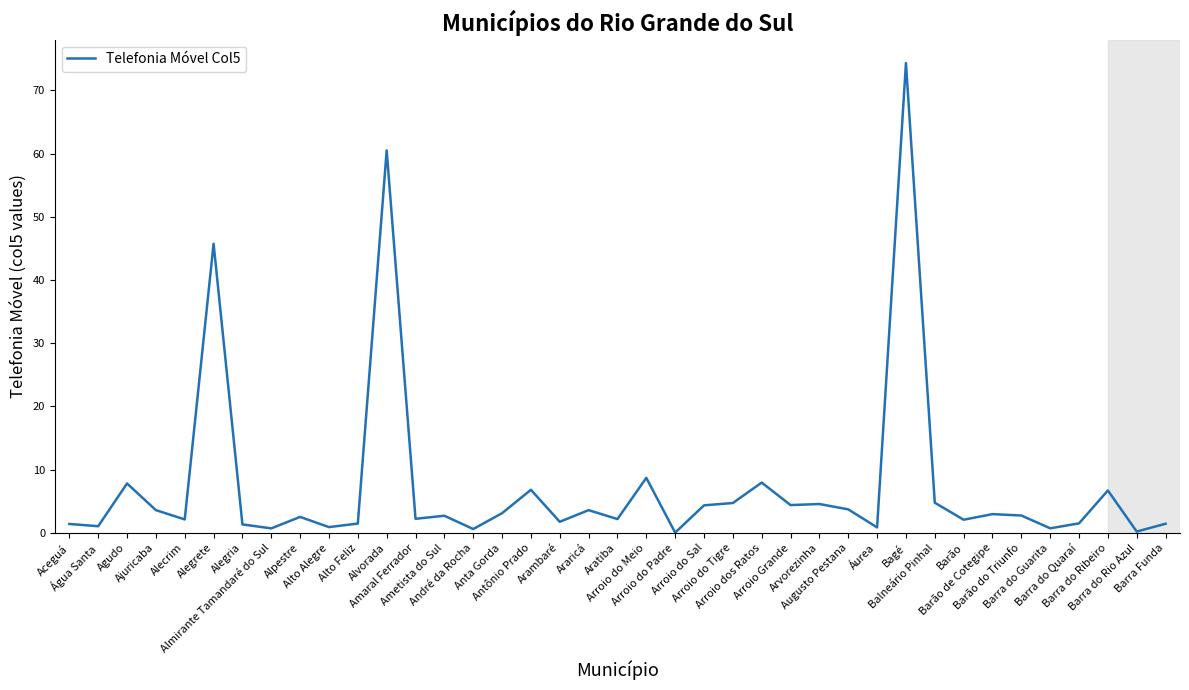

What is the change in value from Arroio do Tigre to Áurea?

-3.9